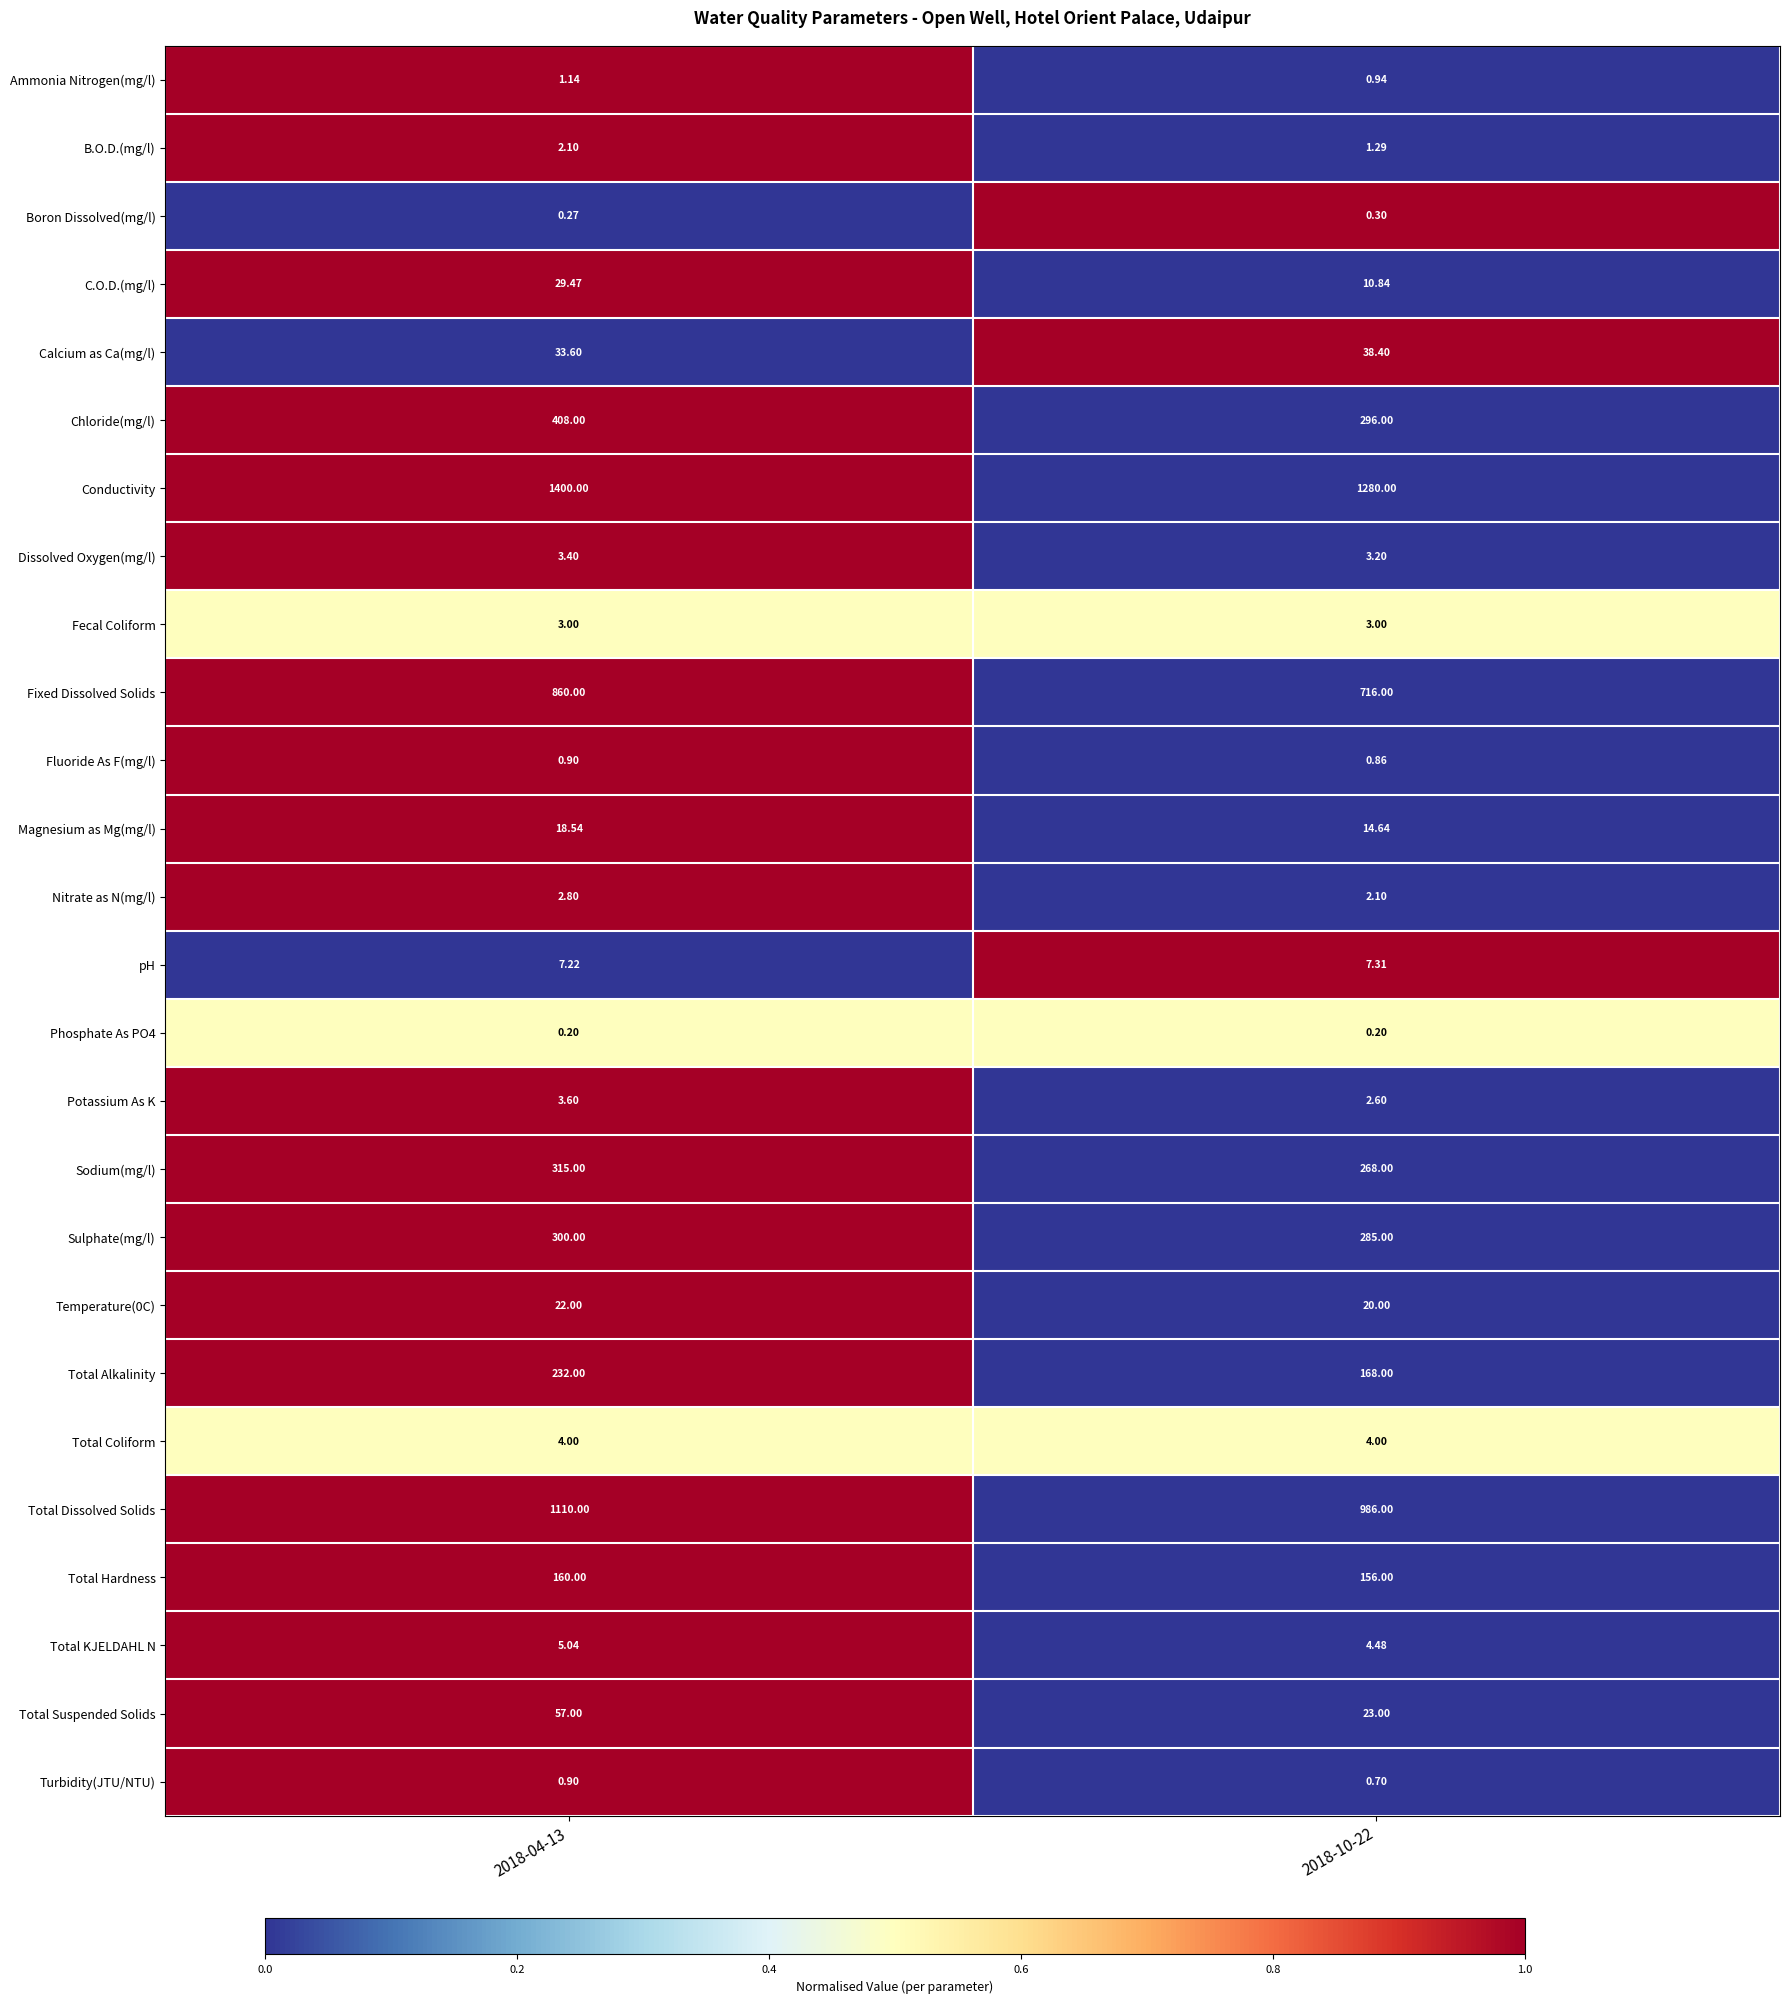

Count the number of data series in this chart.

26